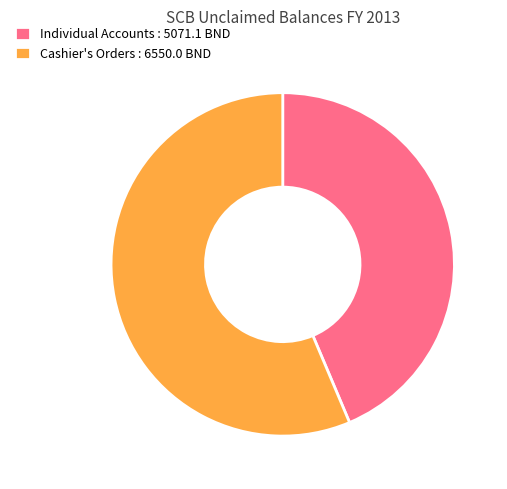

Is it true that Individual Accounts : 5071.1 BND is 44% of the pie?

True